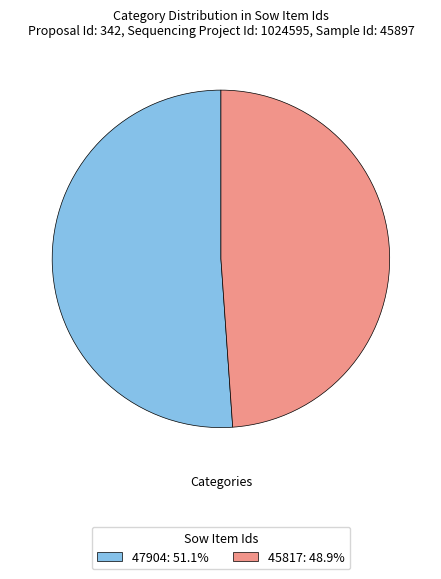

Rank the categories by value from highest to lowest.

47904, 45817